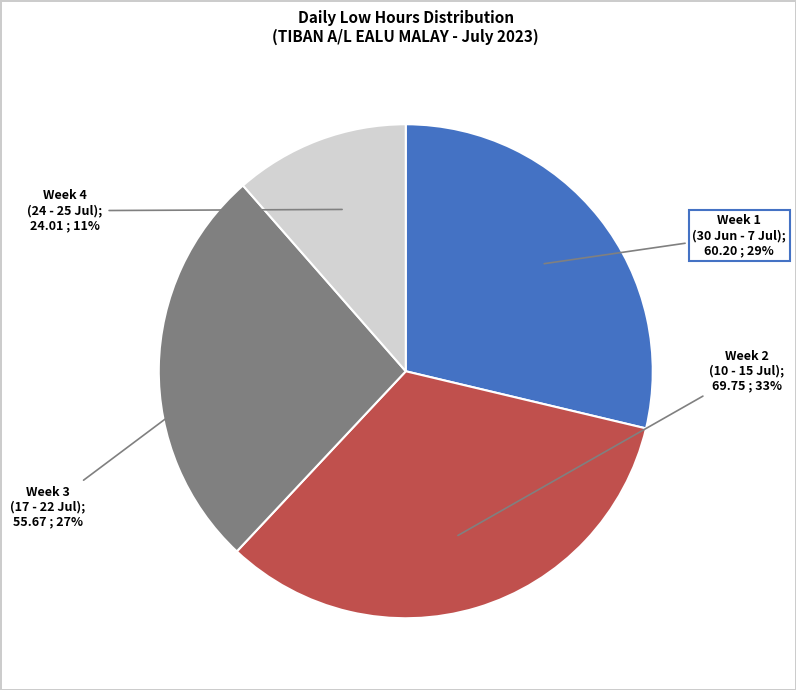

Does any single category account for the majority?

No